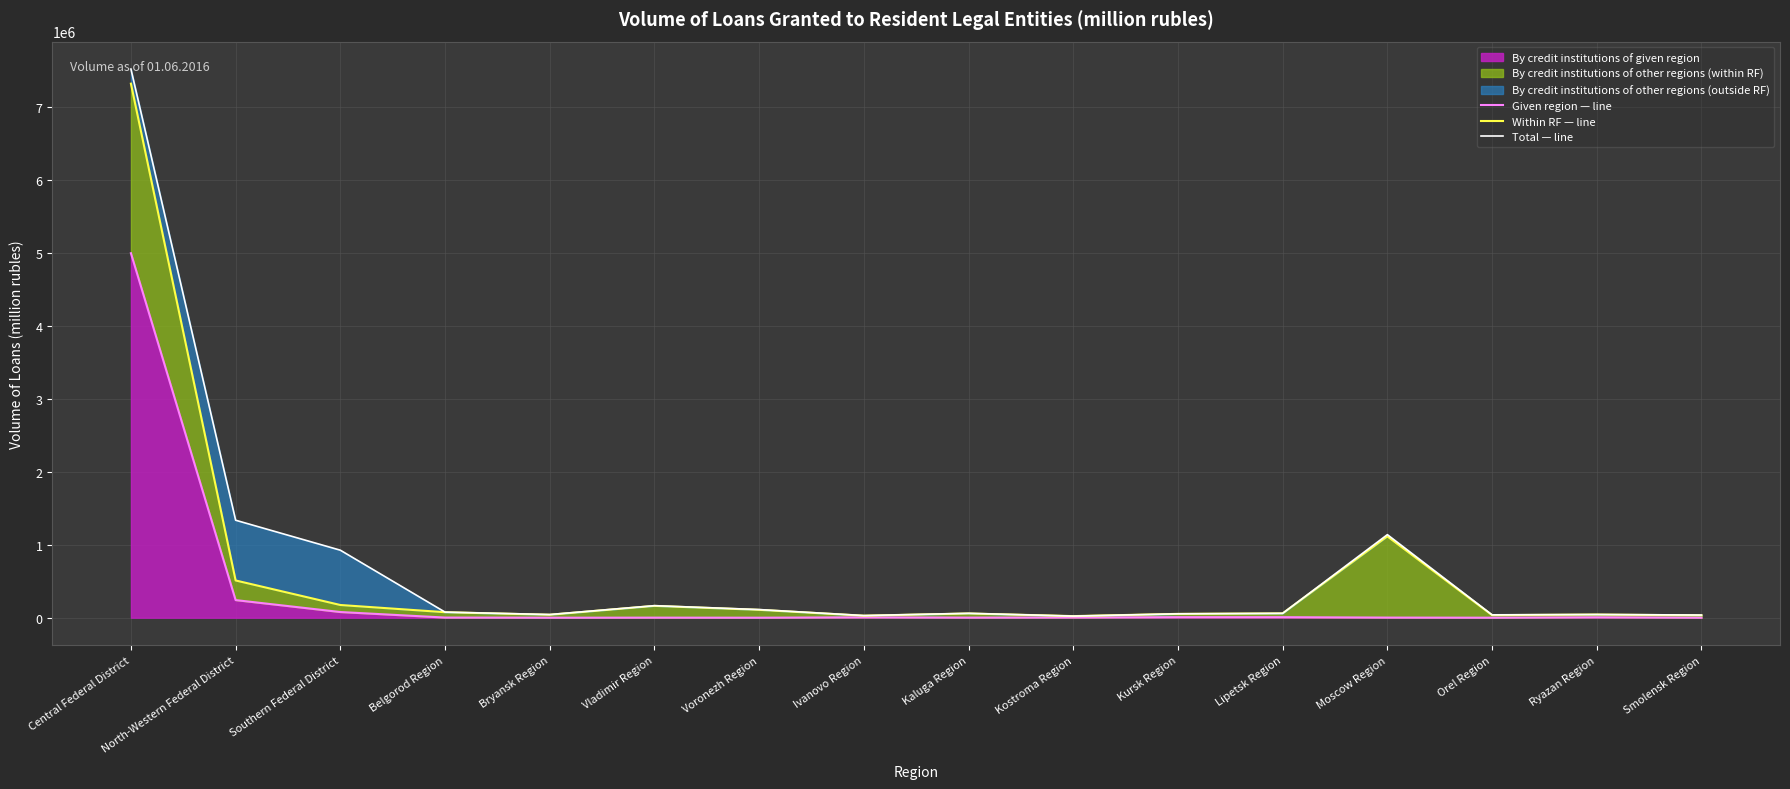

Is the value of Total — line at Belgorod Region greater than the value of Within RF — line at Smolensk Region?

Yes